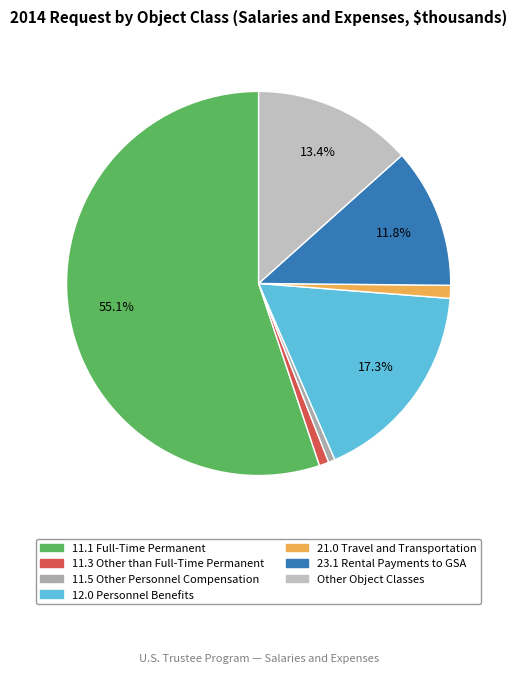

What is the largest slice in the pie chart?

11.1 Full-Time Permanent